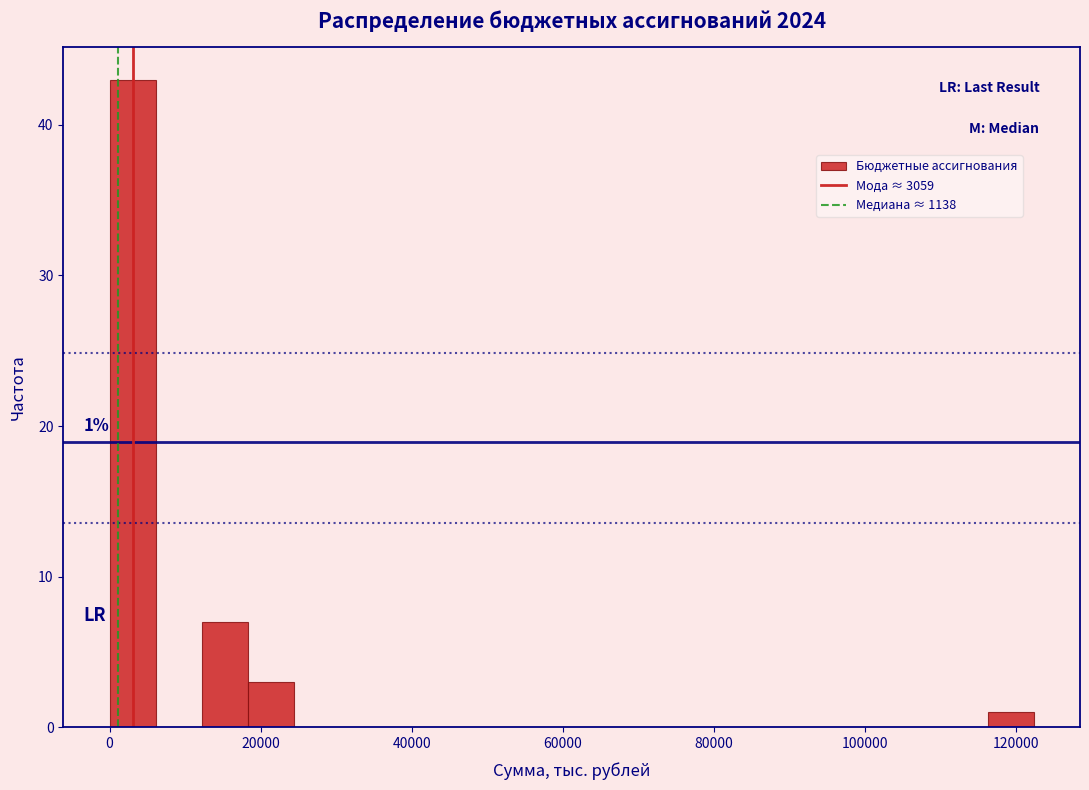

Read against the x-axis, roughly where is the centre of the tallest bar?

4000